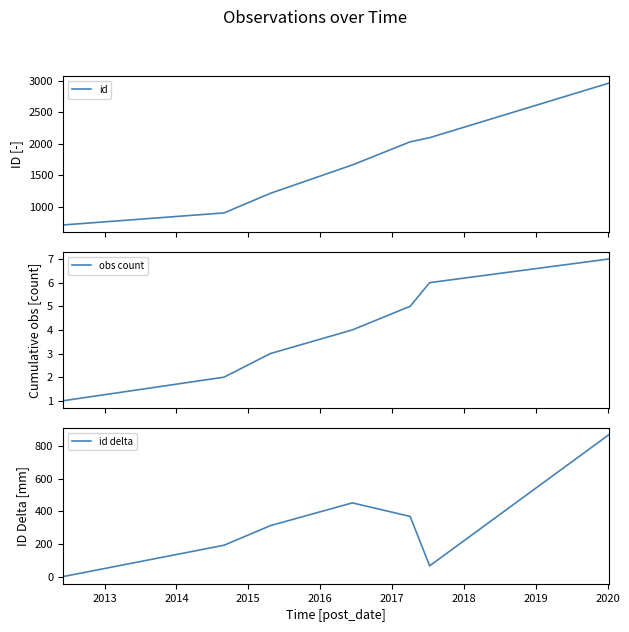

Which series has the largest total across all categories?

id